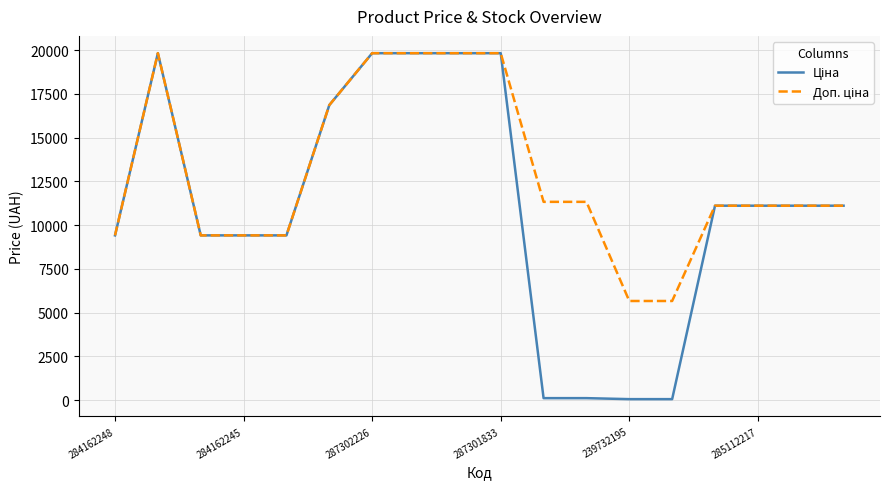

What is the greatest value displayed?

19831.1